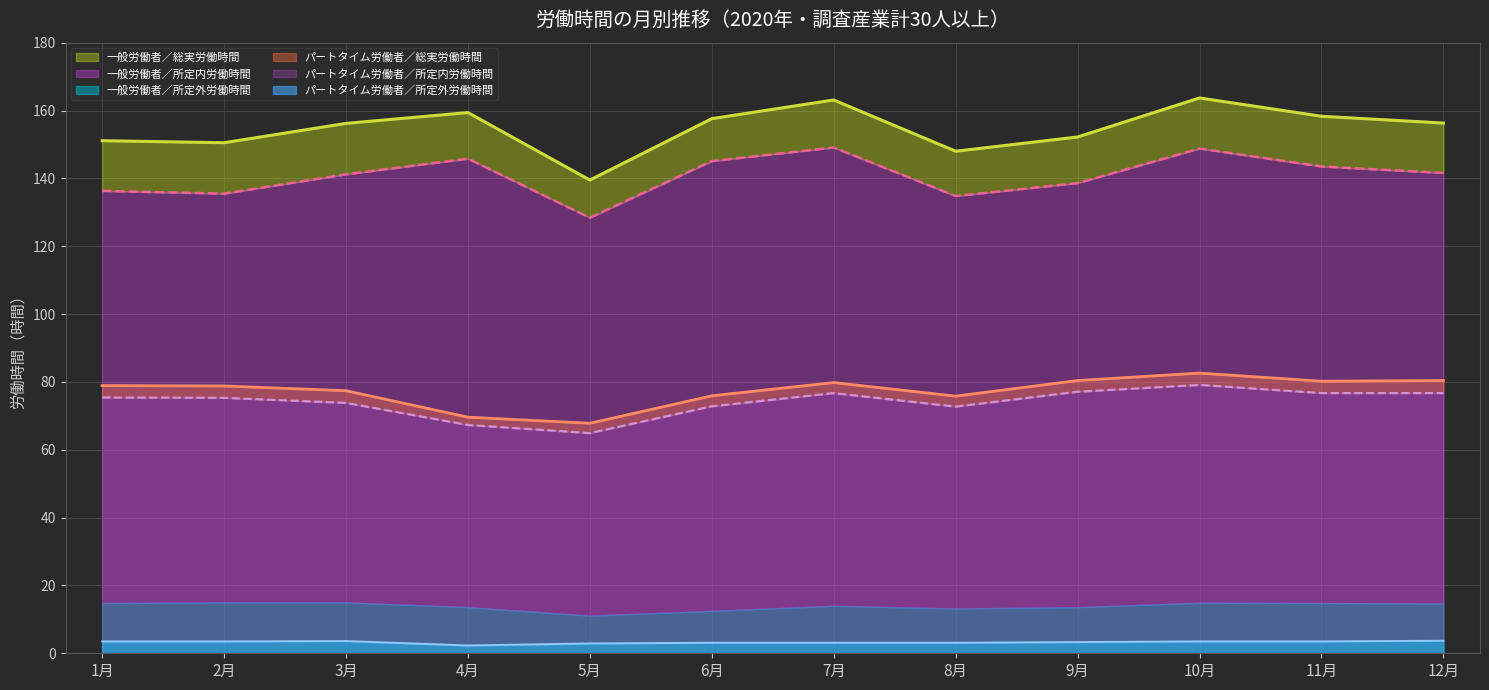

Between 3月 and 7月, which is larger?

7月